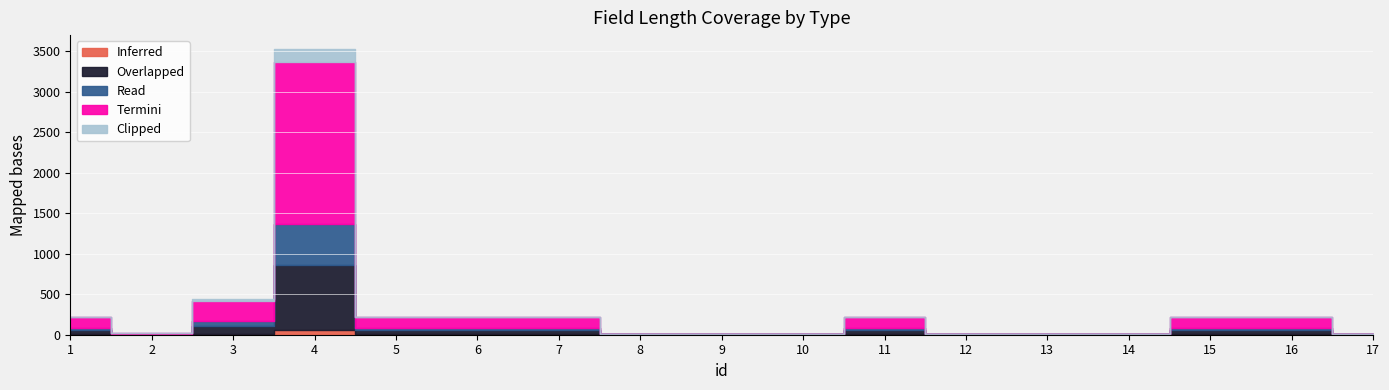

At which label does Overlapped first exceed 50?

3